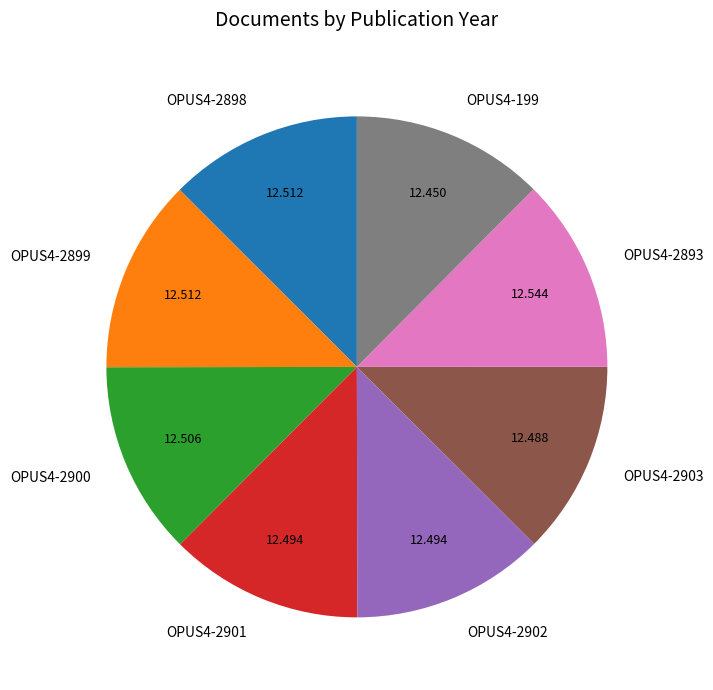

Combined, do OPUS4-2903 and OPUS4-2893 account for over 50%?

No